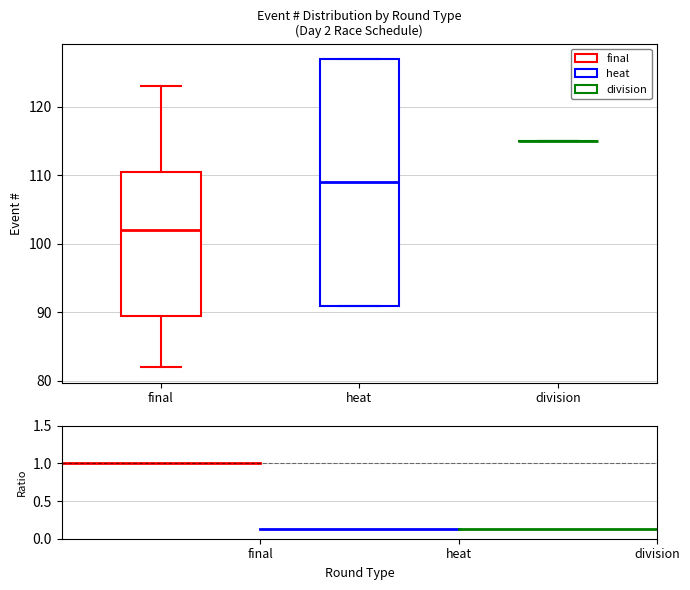

Where does the median line of the box for heat sit on the y-axis? The values are not printed on the chart, so give them approximately, as read against the axis.

109